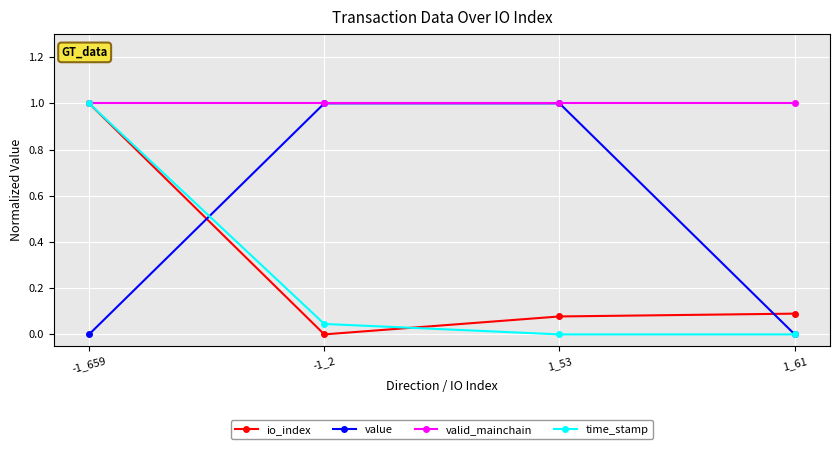

At which category is the sum across all series the highest?

-1_659